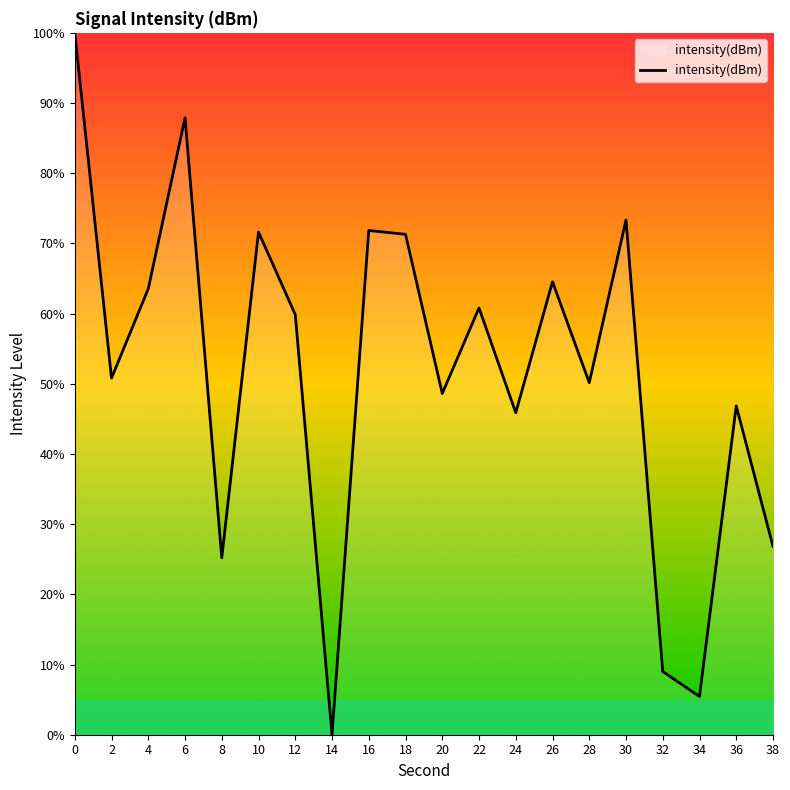

Is this an area chart (filled region under the line)?

No